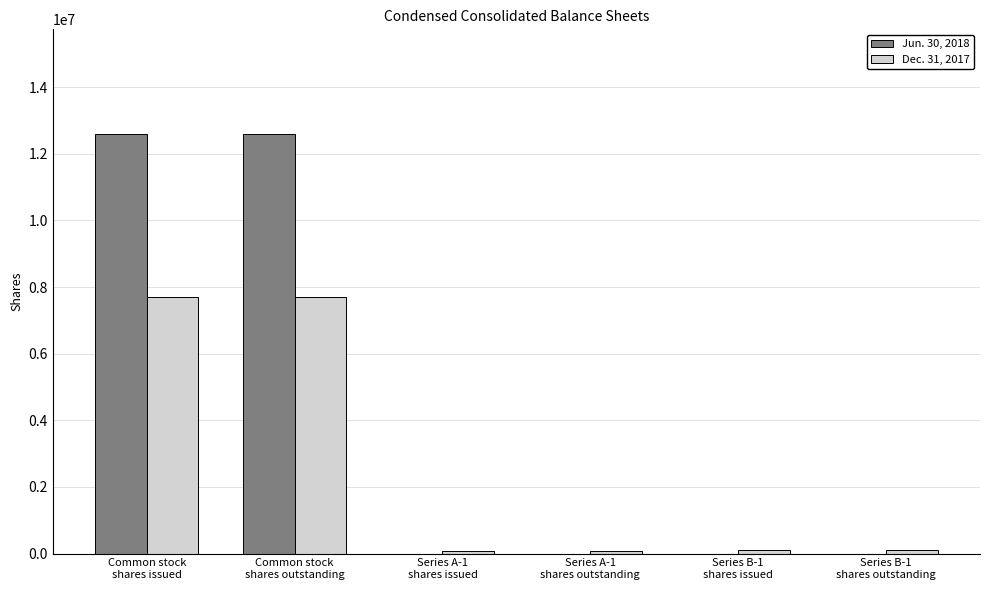

Which series has the largest total across all categories?

Jun. 30, 2018